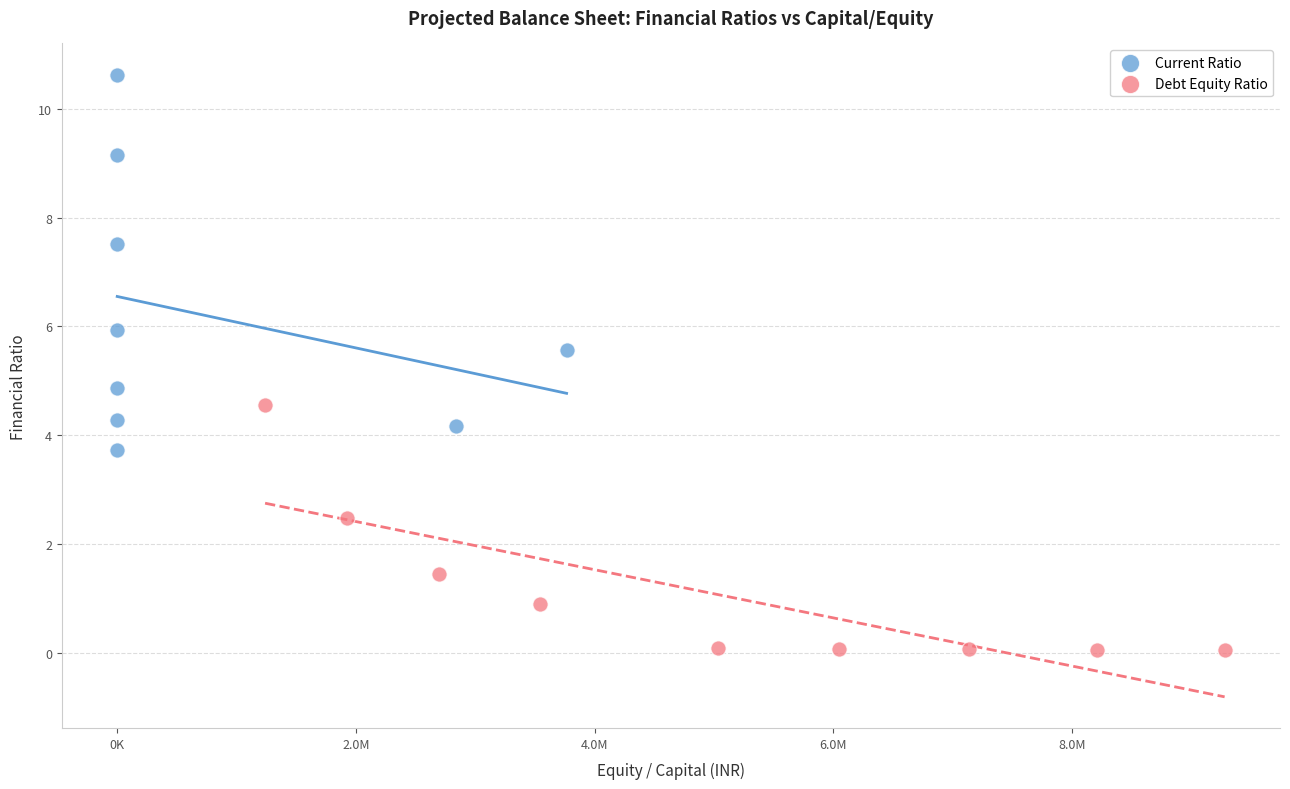

Which series has the widest spread of Y values?

Current Ratio